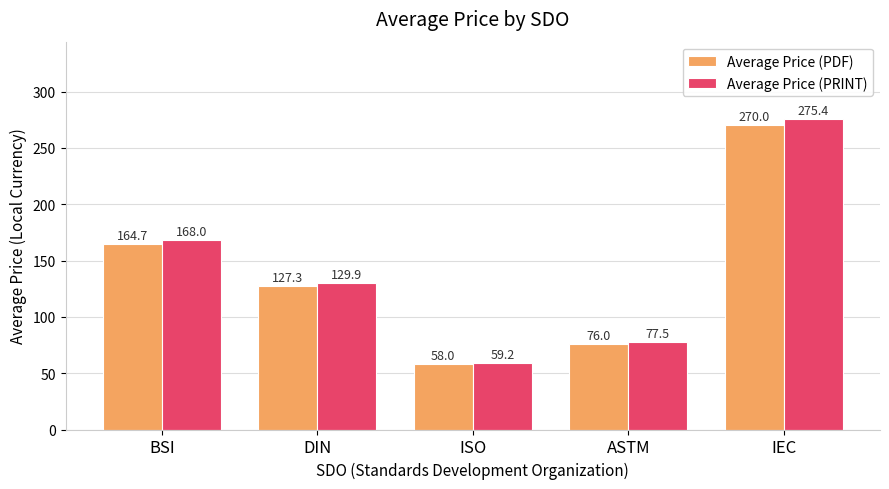

List the series in order of their overall mean, lowest first.

Average Price (PDF), Average Price (PRINT)